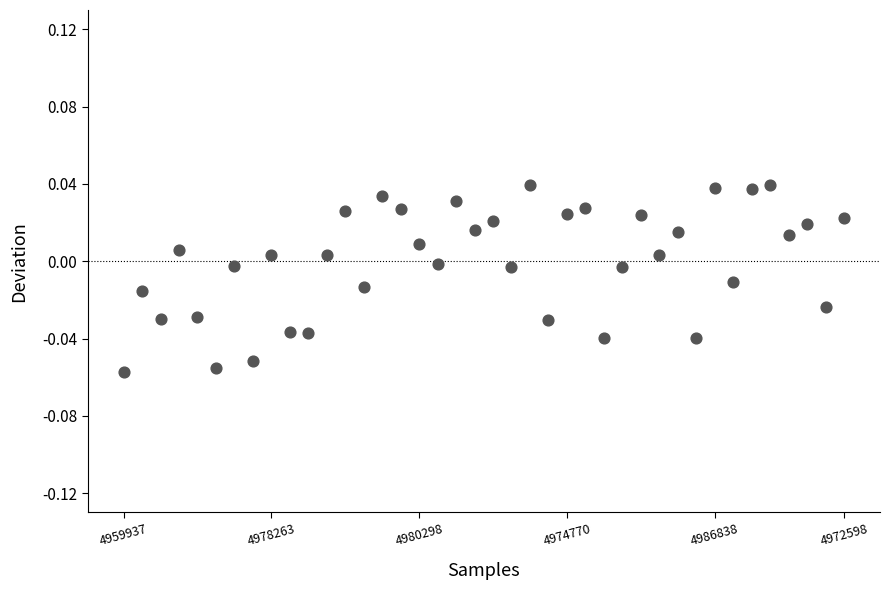

Count the number of points in this scatter plot.

40